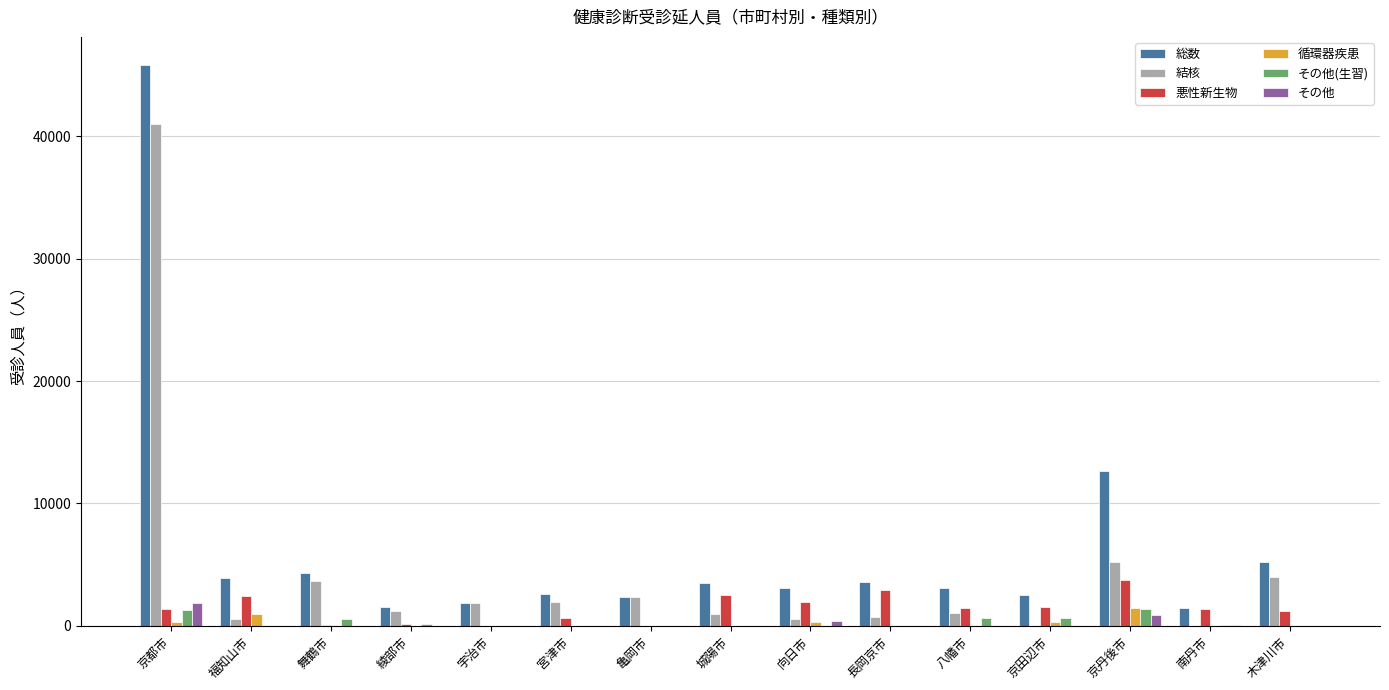

What is the sum of the その他 values at 八幡市 and 京都市?

1892